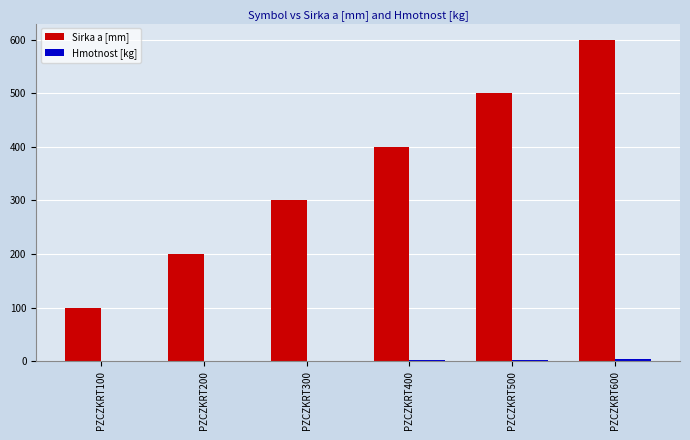

How many data points does each series have?

6